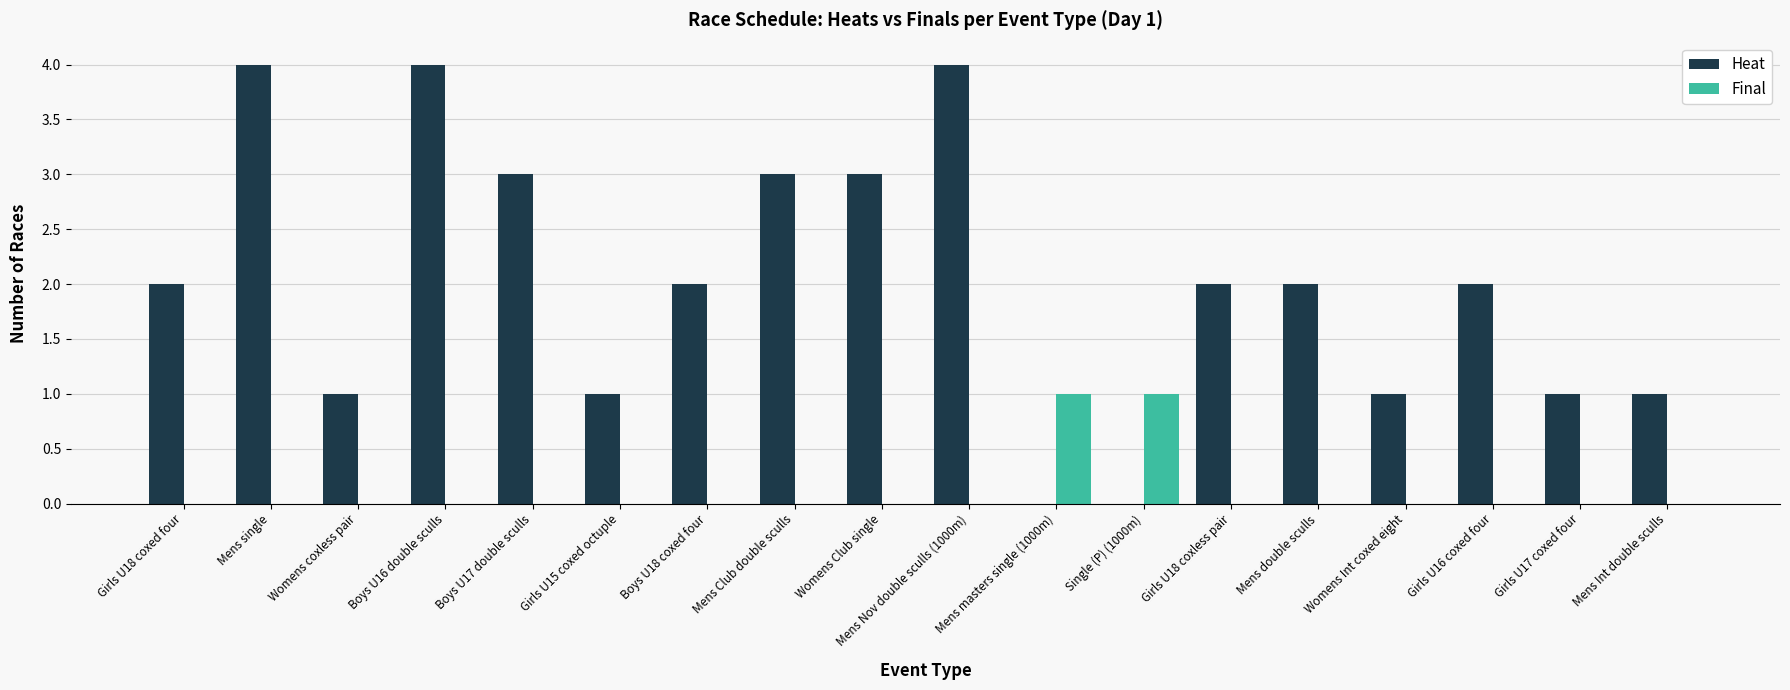

What value does the Heat series have at Boys U17 double sculls?

3